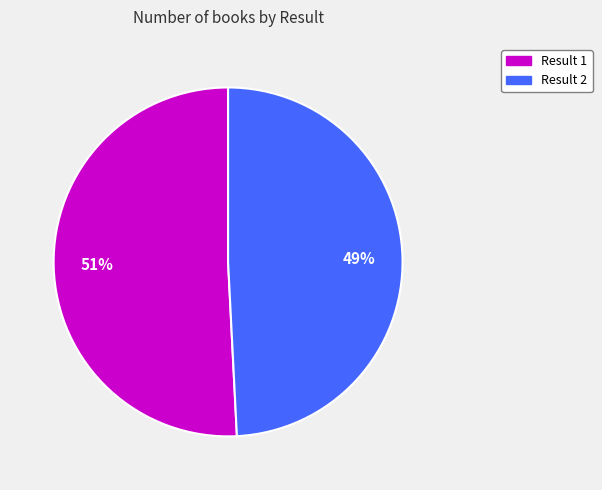

Is there a majority slice in this chart?

Yes